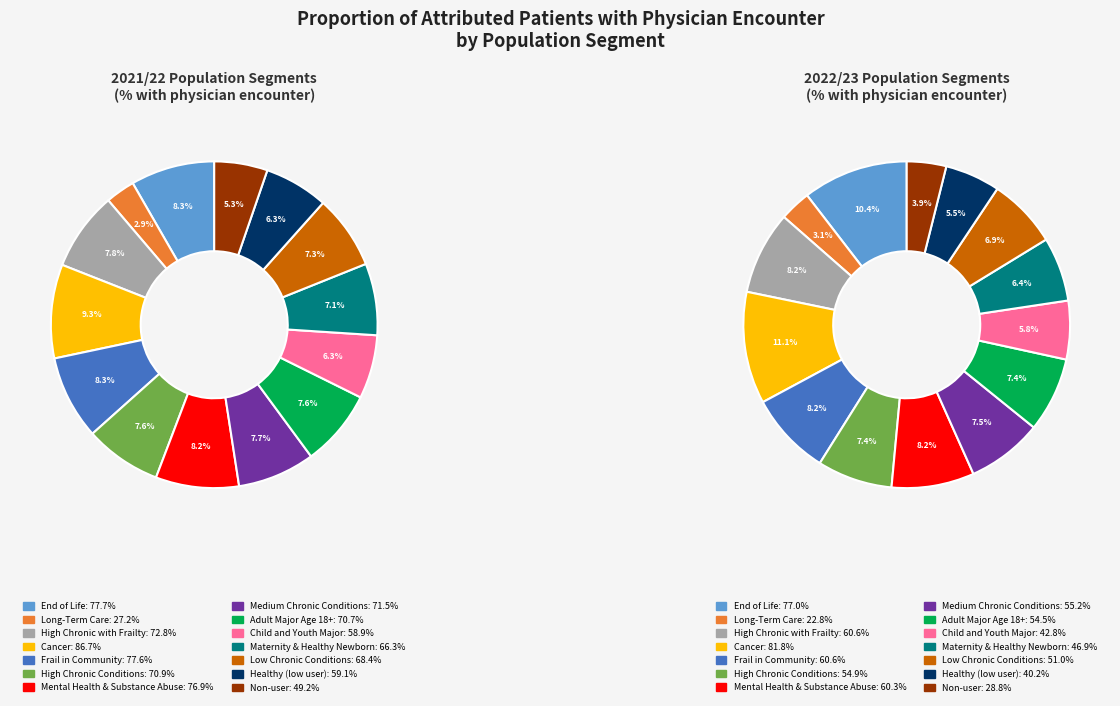

Is it true that End of Life is 10% of the pie?

True